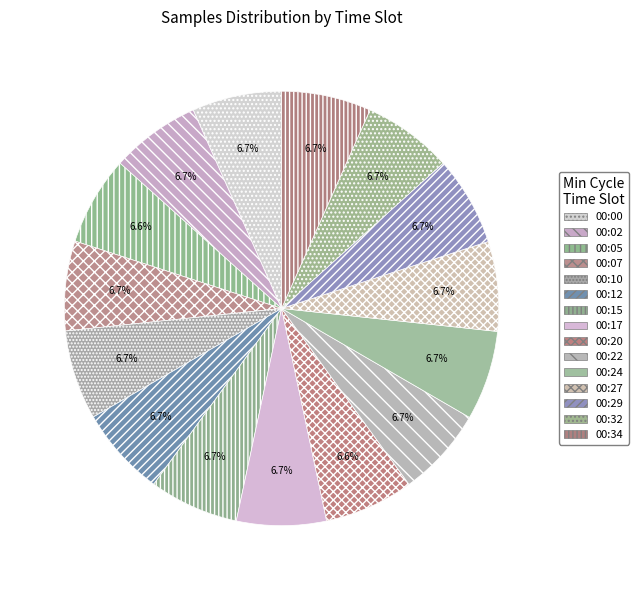

How many segments does this pie chart have?

15